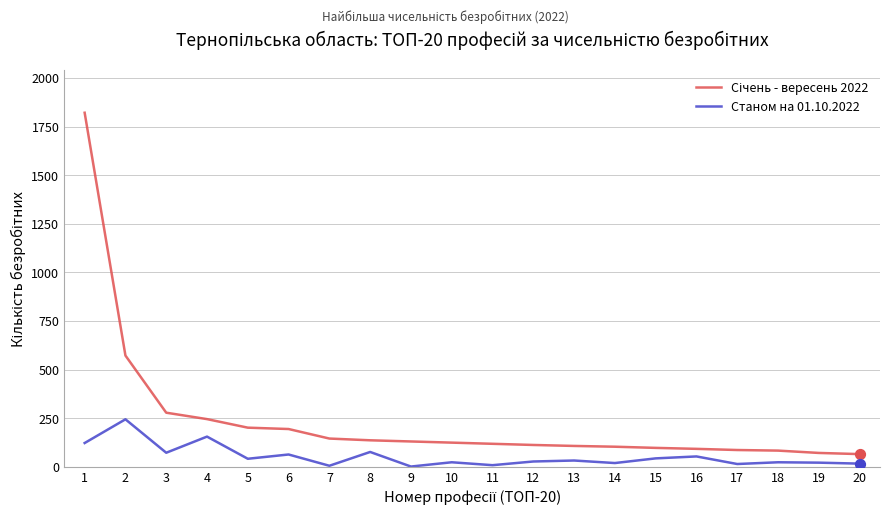

What is the total value across all series at 5?

242